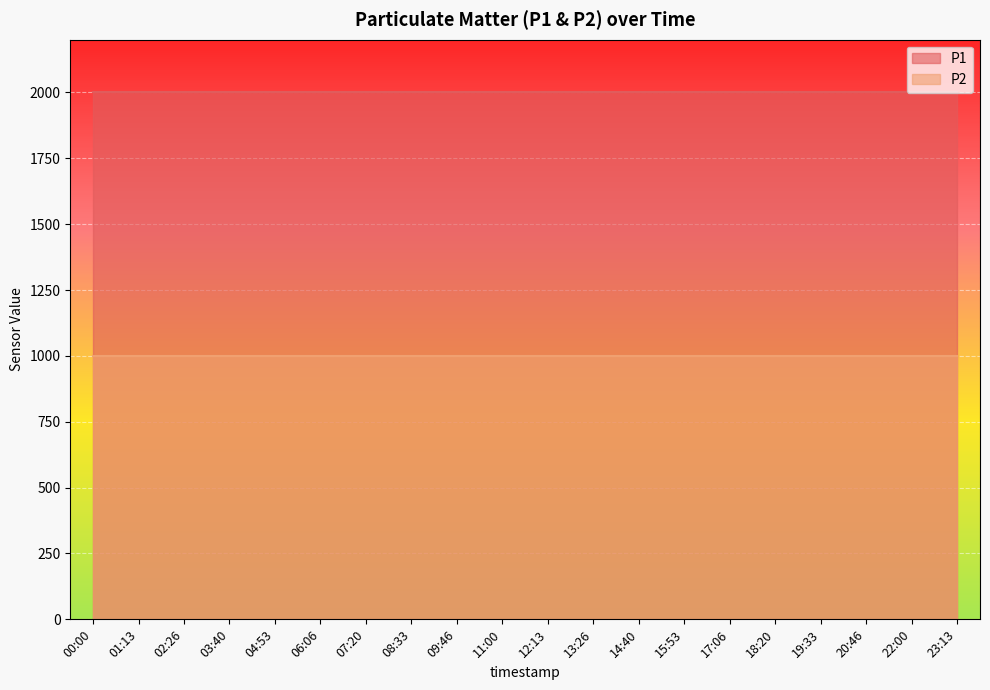

What is the value of the P2 point at the 6th from the left?

999.9